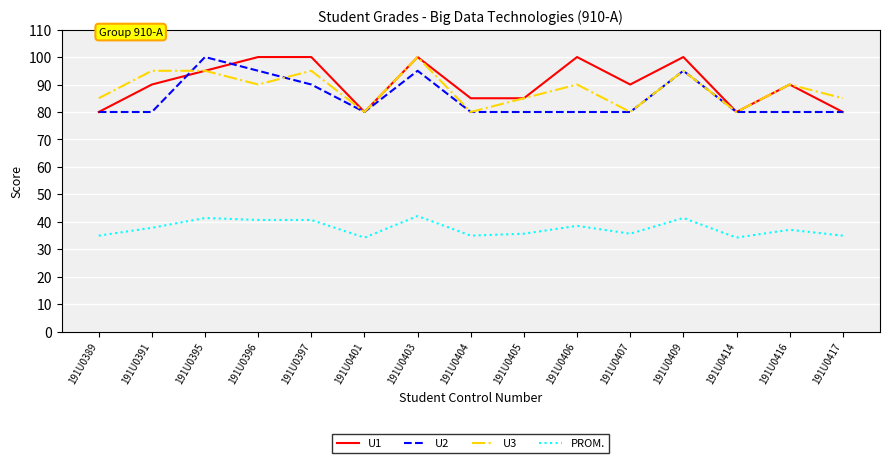

The PROM. series shows 35.0 at 191U0404. True or false?

True